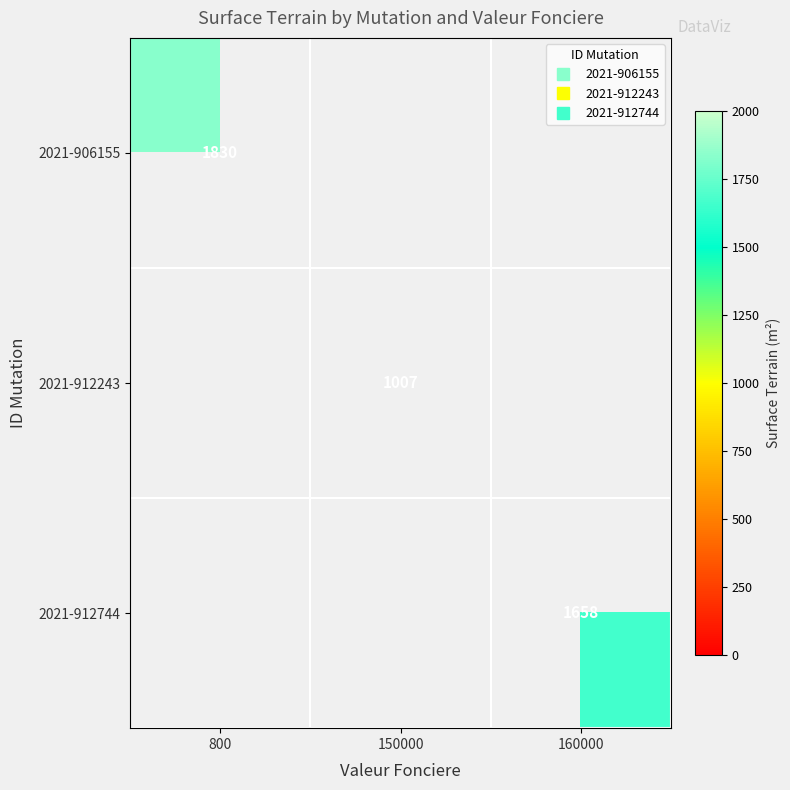

True or false: 2021-912243 has a value of 437.9 at 150000.

False